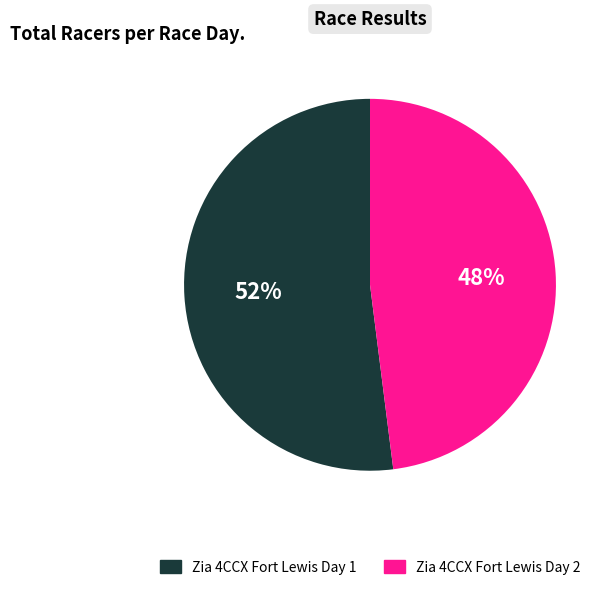

Rank the categories by value from highest to lowest.

Zia 4CCX Fort Lewis Day 1, Zia 4CCX Fort Lewis Day 2